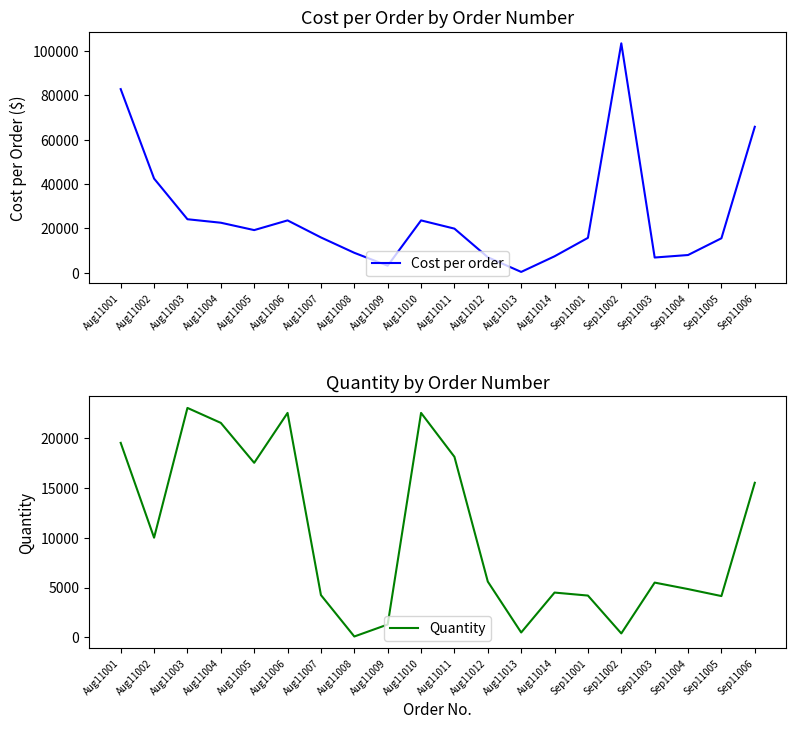

What is the smallest value displayed?

100.0